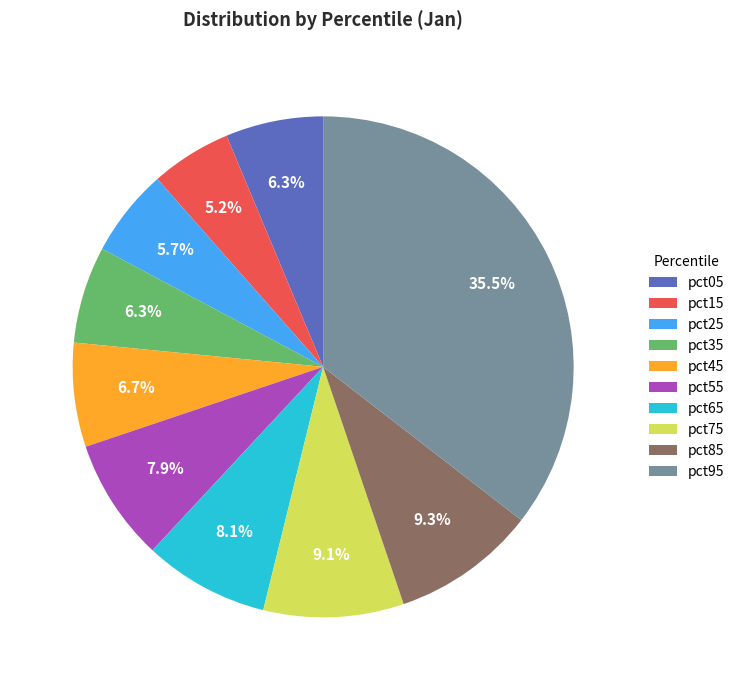

The pct75 slice represents 9% of the pie. True or false?

True